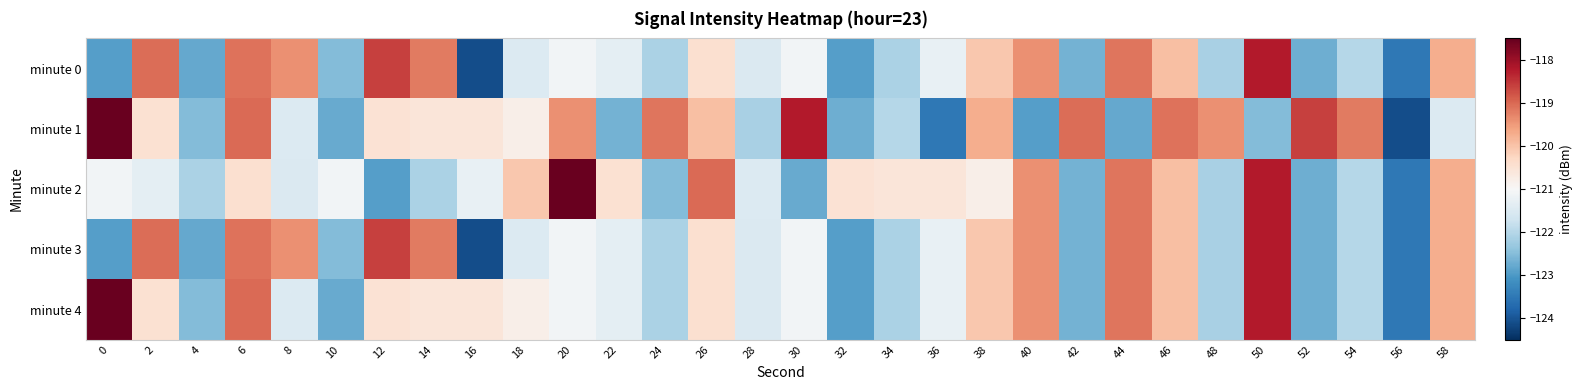

What is the spread (max minus min) of values at 12?

4.3